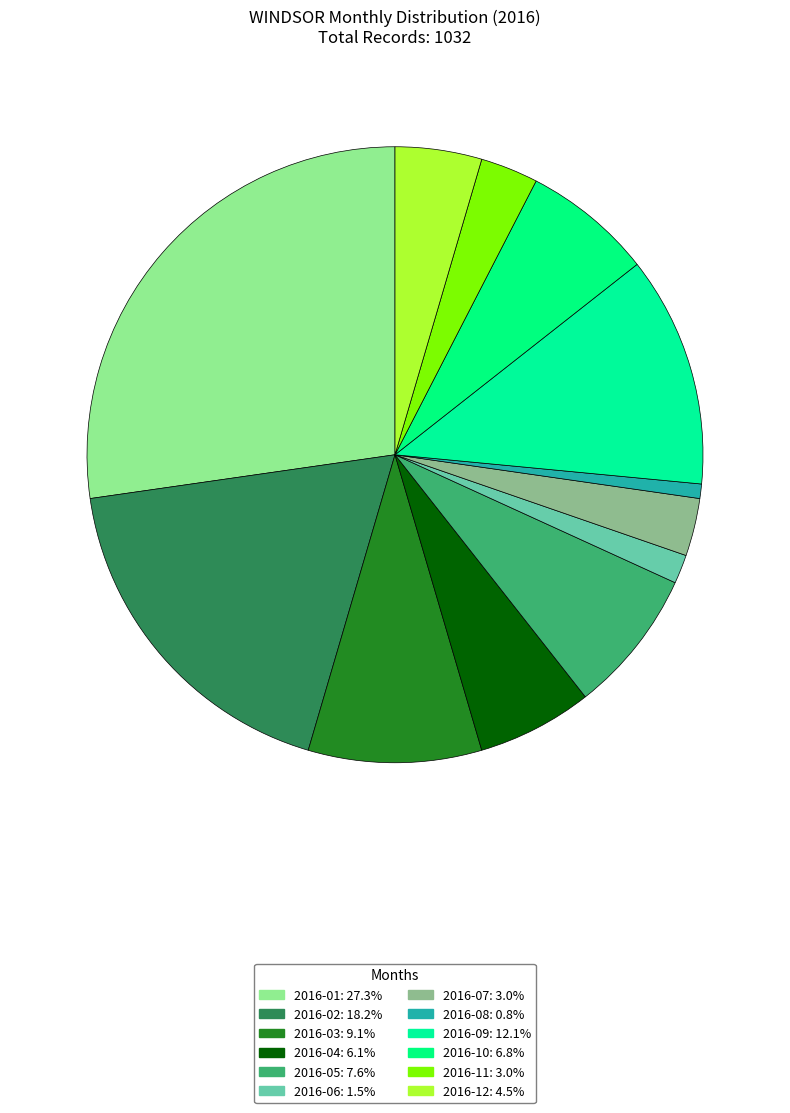

What is the ratio of the value at 2016-06 to the value at 2016-02?

0.1